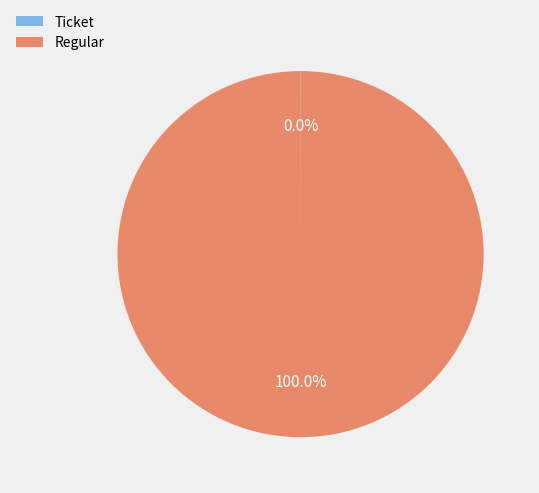

What is the majority slice?

Regular